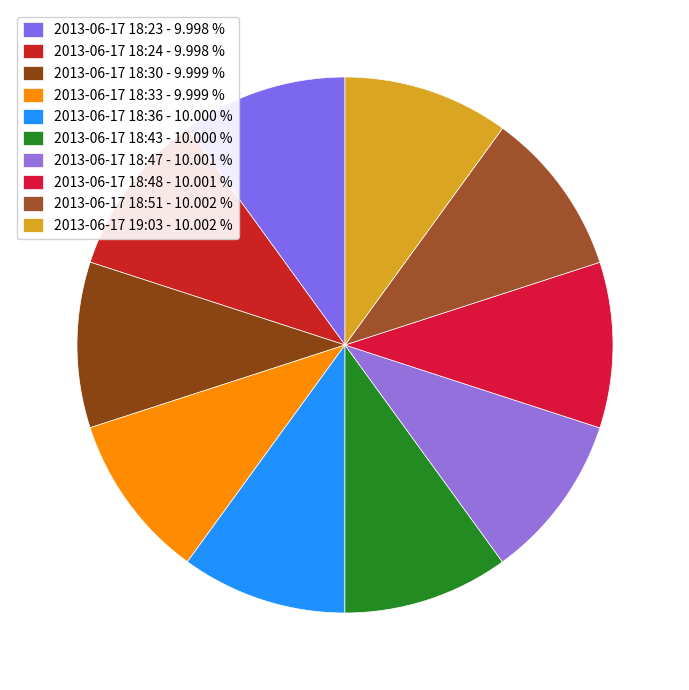

Is it true that 2013-06-17 18:33 is 10% of the pie?

True